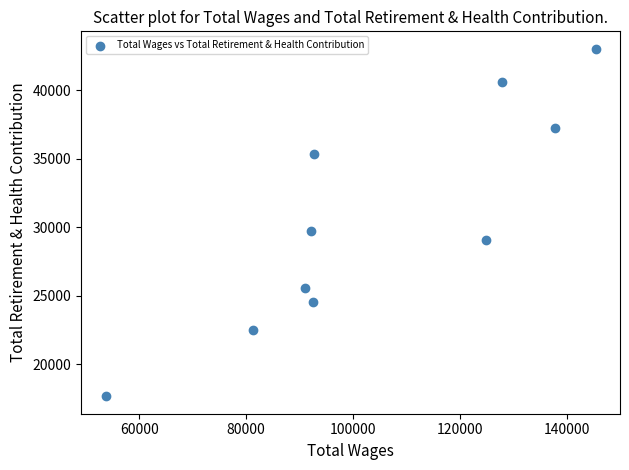

What Y value in the scatter plot is closest to 30340?

29742